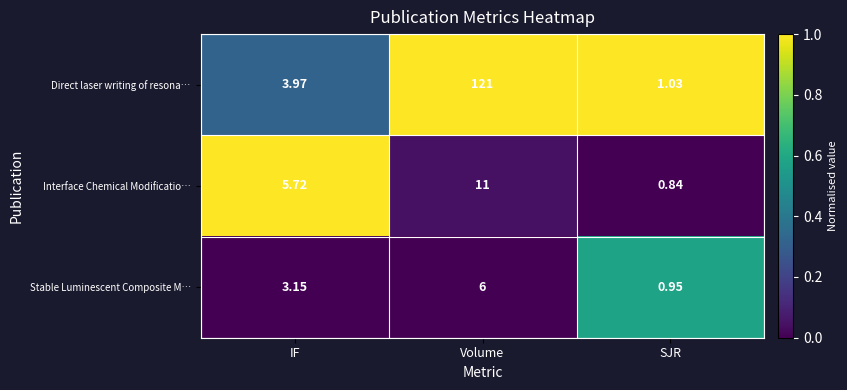

Where does the Interface Chemical Modificatio… series first go above 5?

IF